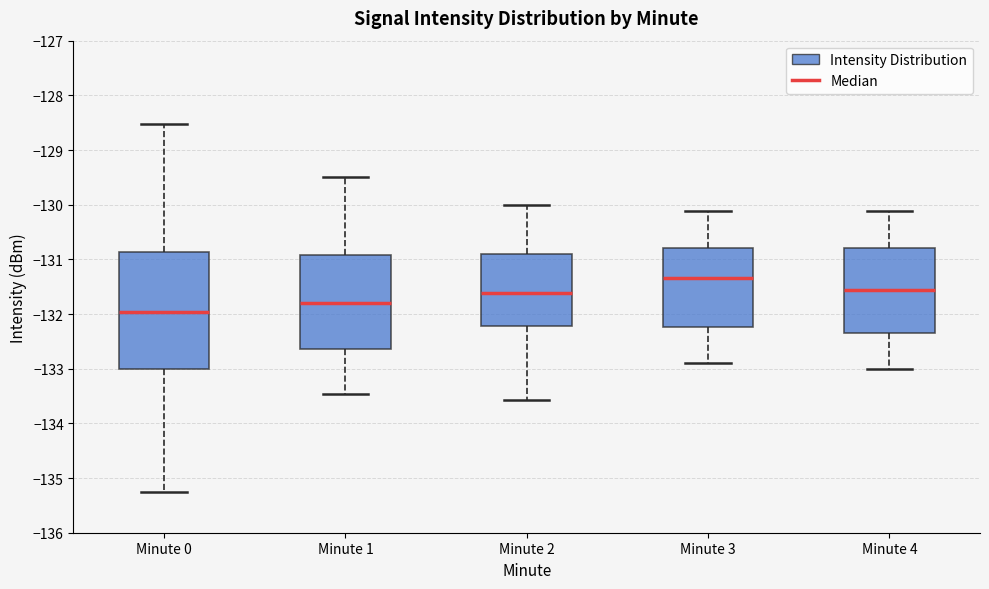

Which box is the tallest, from its lower edge to its upper edge?

Minute 0